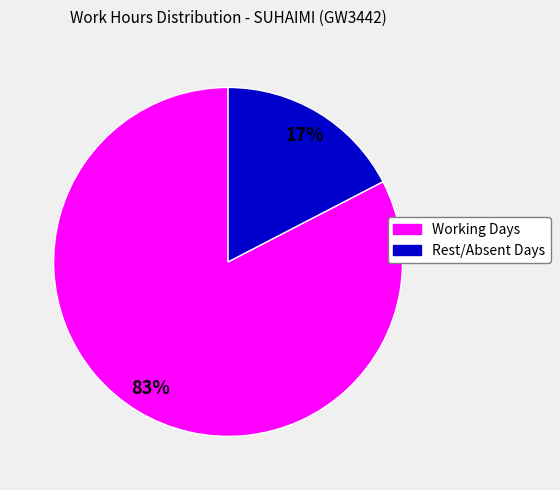

To the nearest percent, what is the average slice percentage?

50%